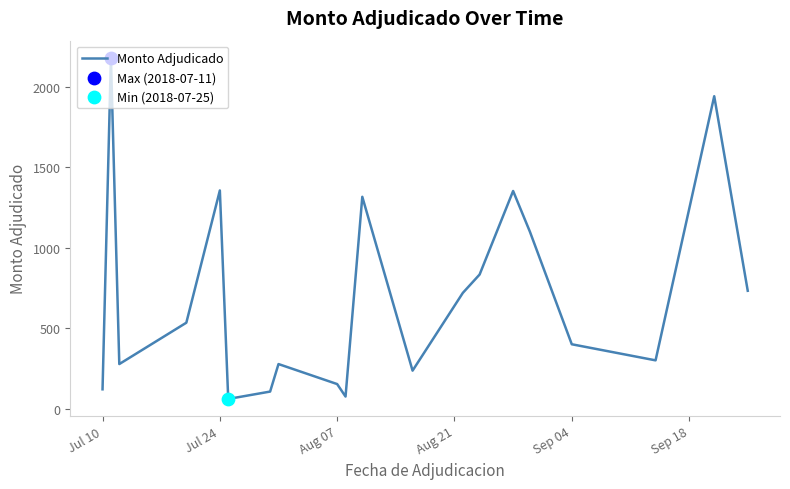

What is the difference between the maximum and minimum values?

2120.9